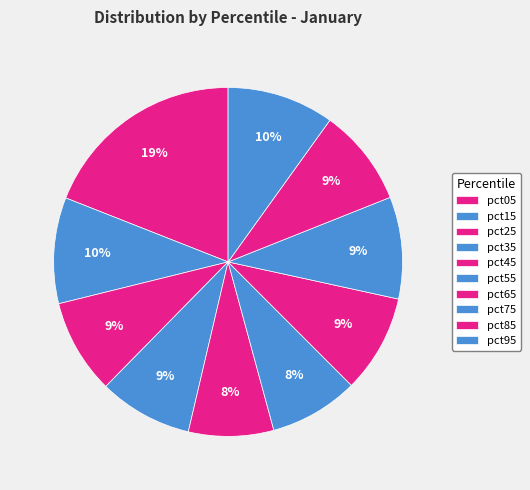

Is pct05 the majority of the pie?

No